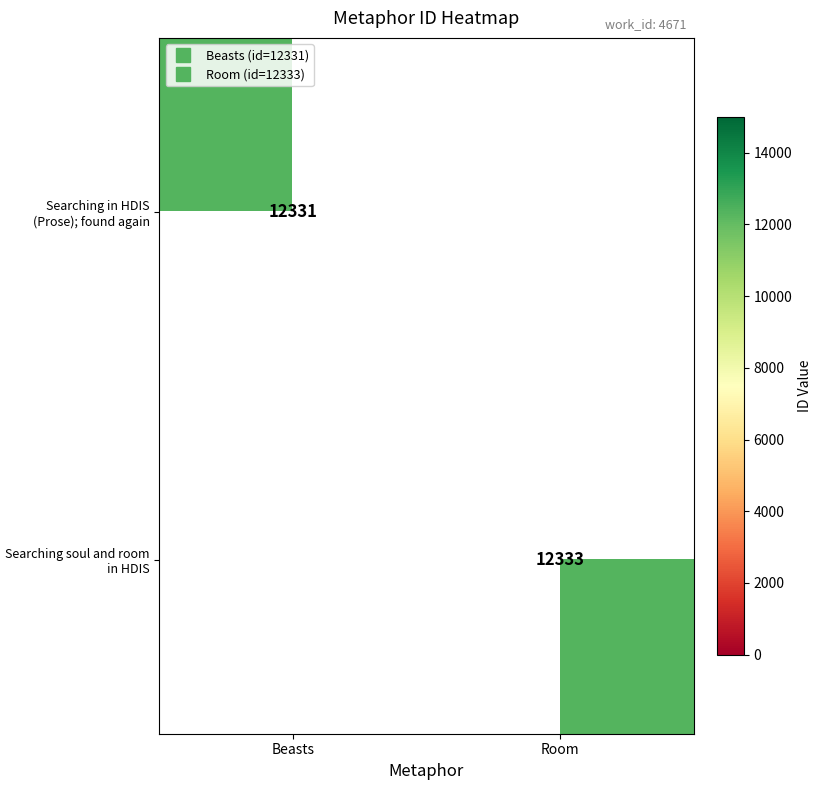

At which category is the sum across all series the highest?

Room